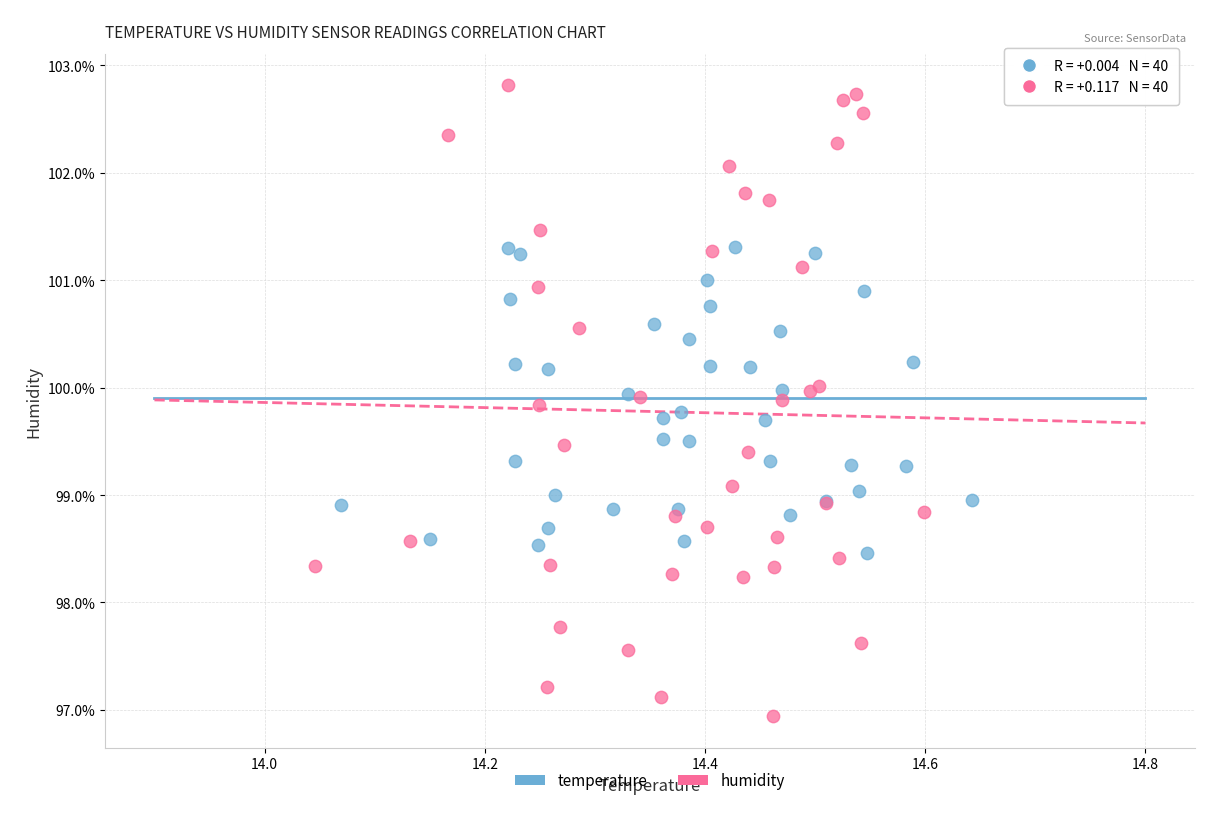

Which series has the largest Y range (max minus min)?

humidity